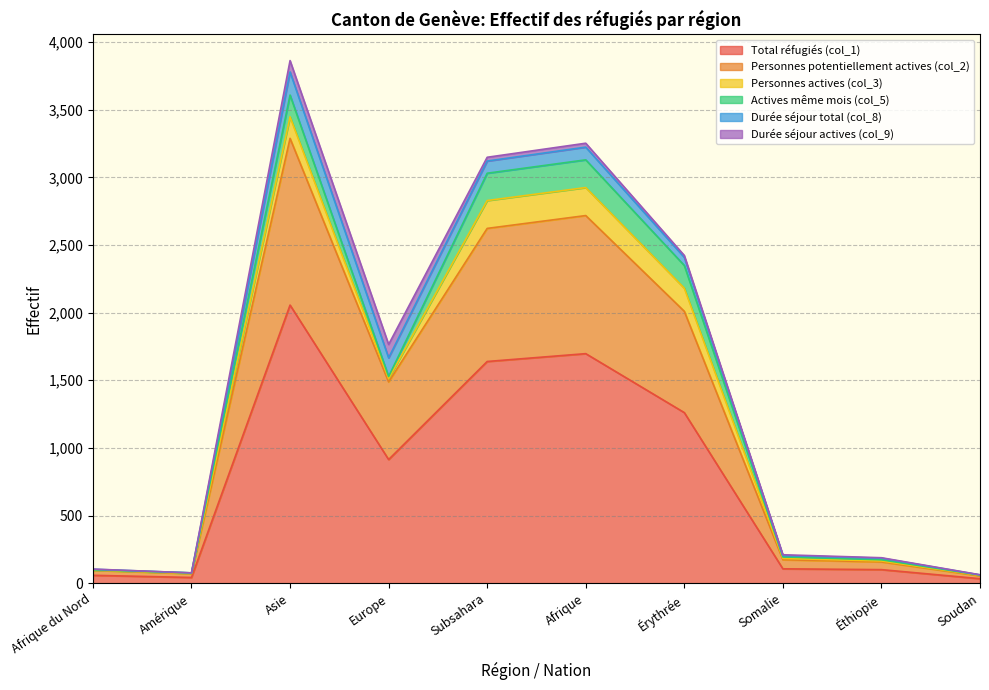

Between which two adjacent categories do Personnes actives (col_3) and Durée séjour actives (col_9) first intersect?

Asie and Europe